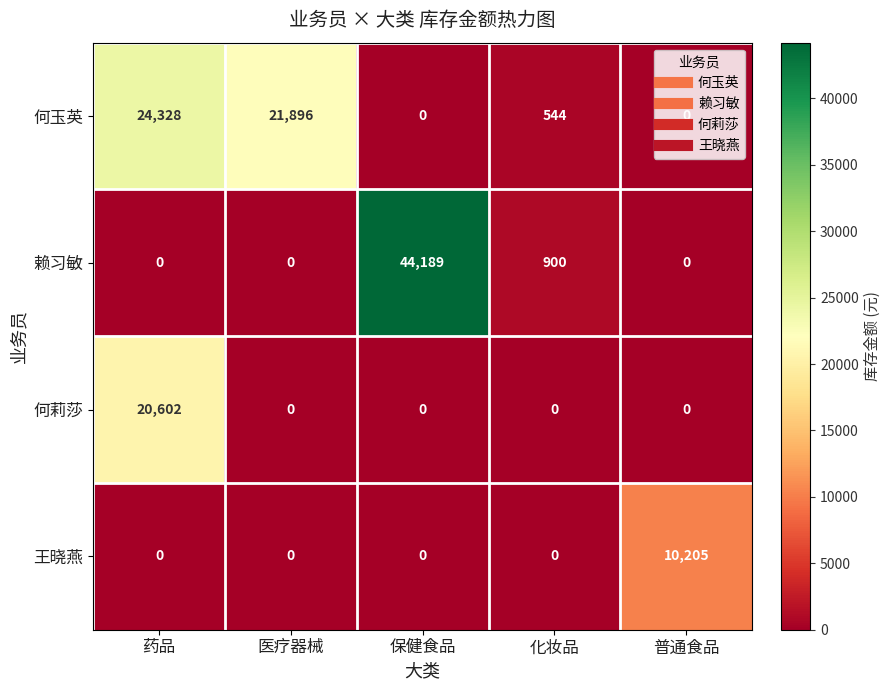

What is the difference between the highest and lowest values at 药品?

24328